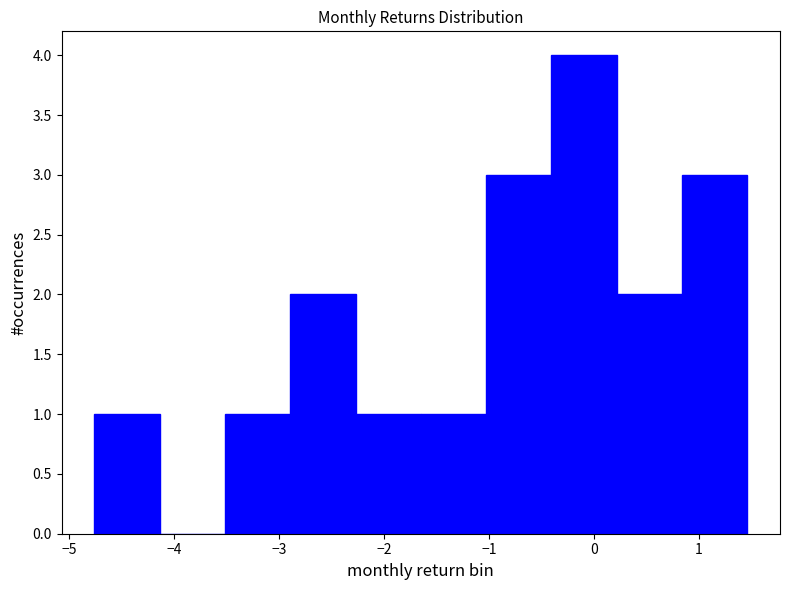

Which range on the x-axis has the tallest bar?

-0.4 to 0.2